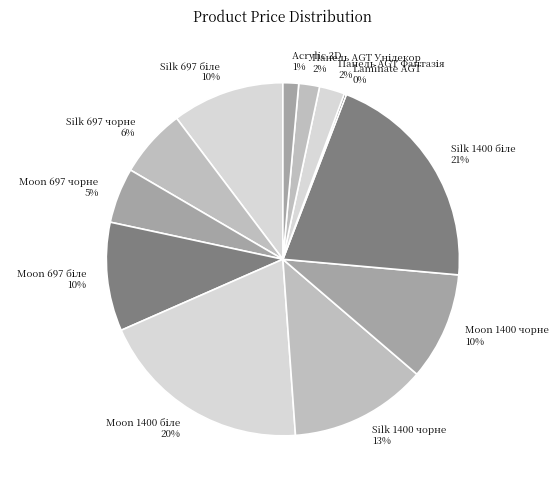

Does Silk 697 чорне account for over 50% of the chart?

No